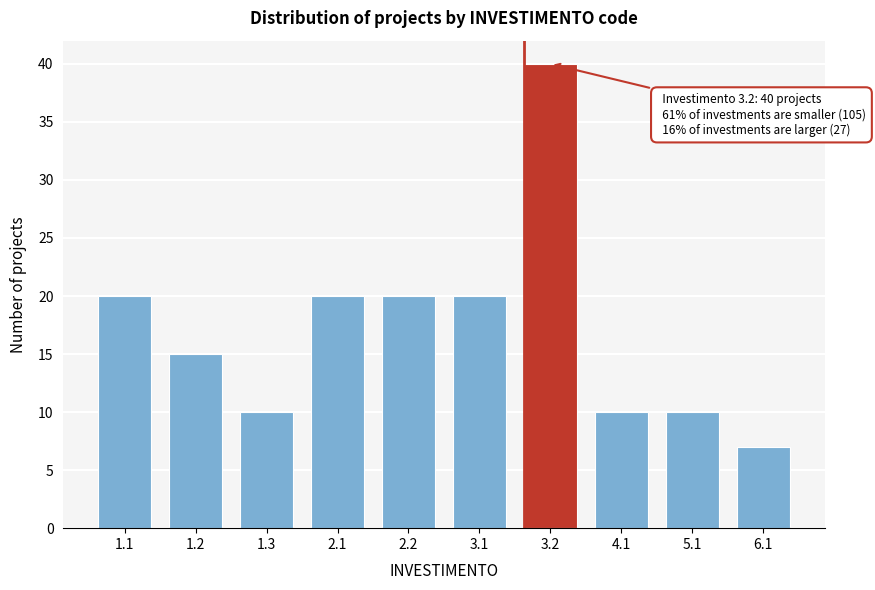

Reading left to right, what are all the values shown in this chart?

1.1=20	1.2=15	1.3=10	2.1=20	2.2=20	3.1=20	3.2=40	4.1=10	5.1=10	6.1=7